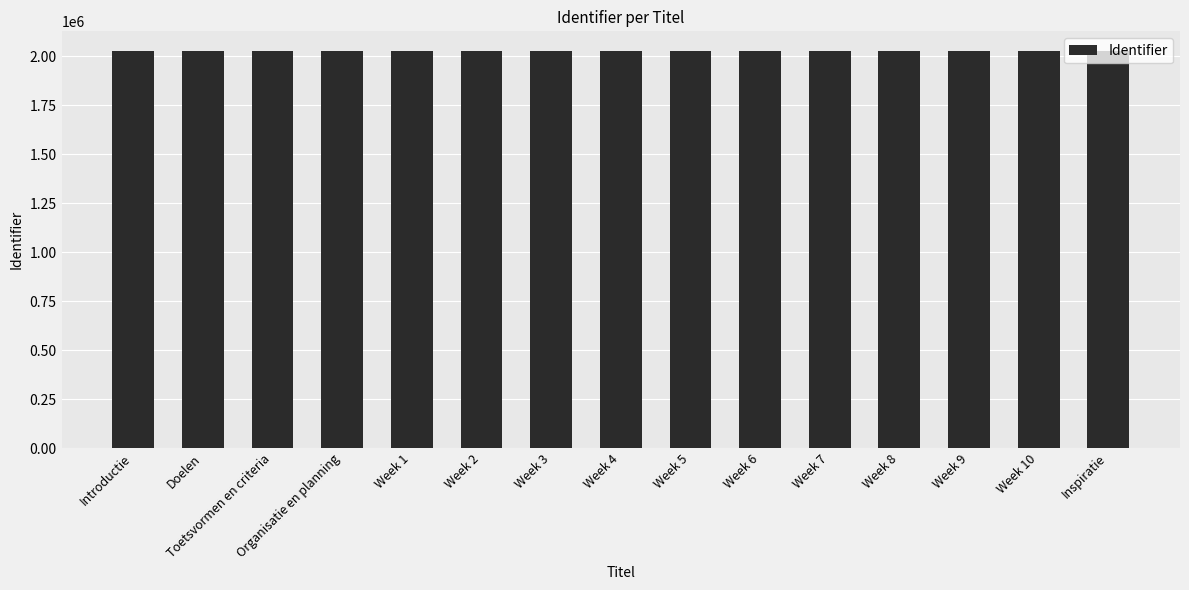

Is it true that the value at Week 8 is 2025731?

True